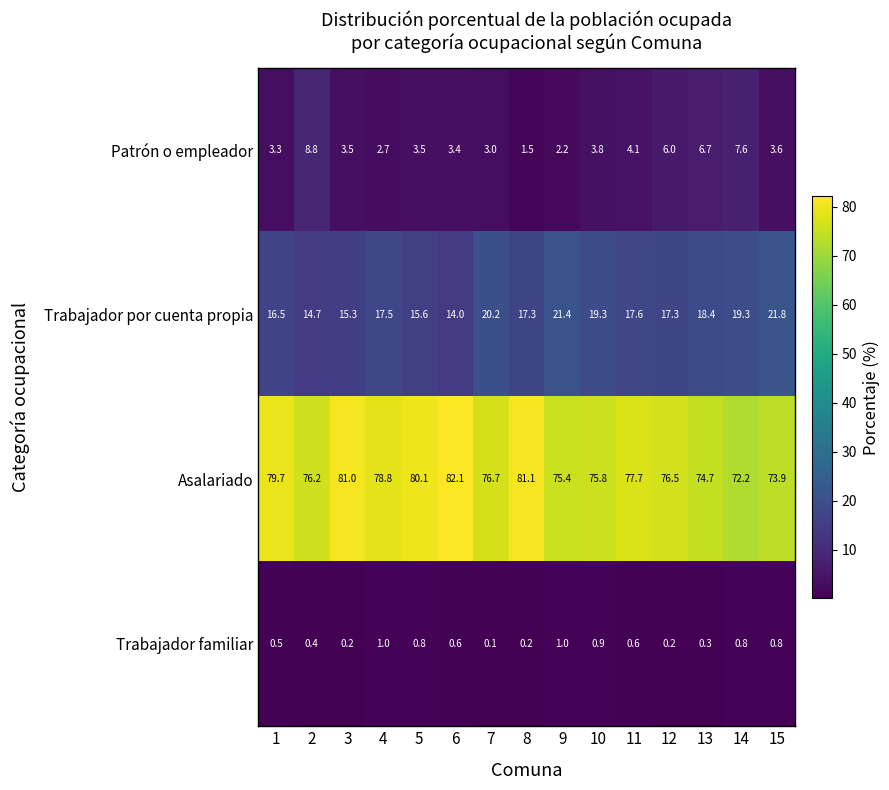

At how many categories does at least one series exceed 60?

15